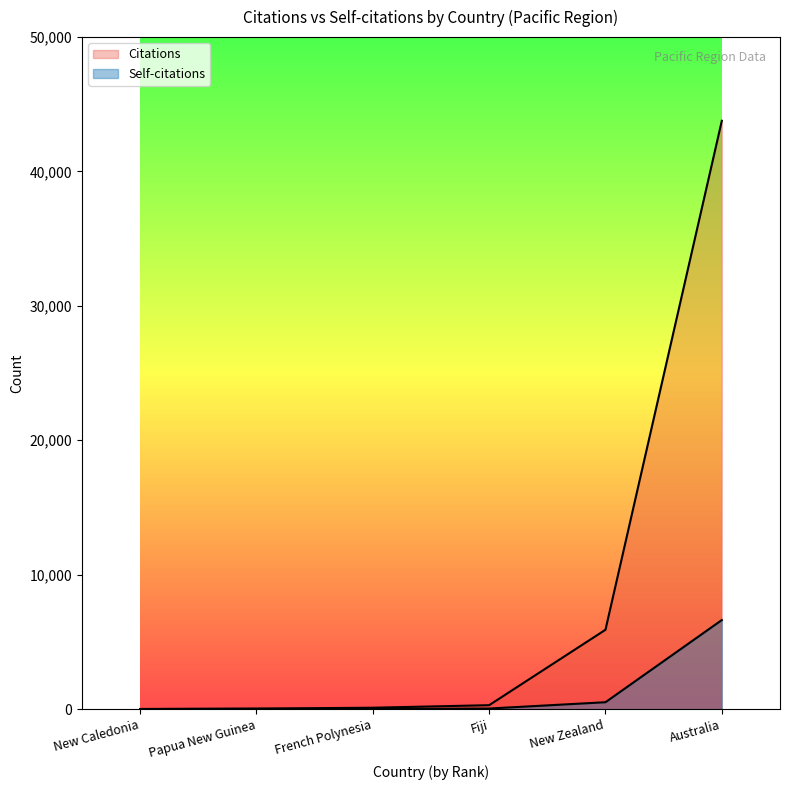

What is the difference between the highest and lowest values at New Zealand?

5393